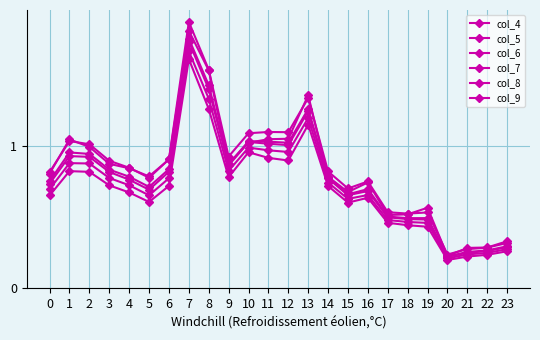

How many lines are shown in the chart?

6